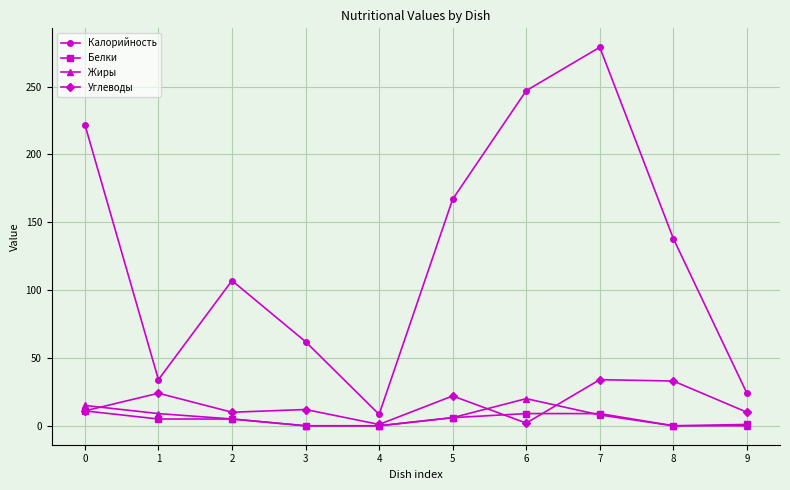

How many interior local valleys does the Калорийность series have?

2